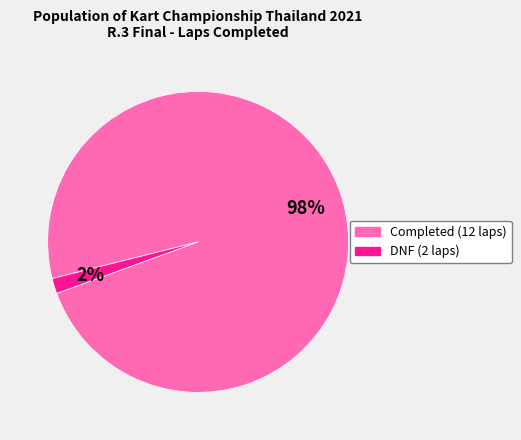

Is there a majority slice in this chart?

Yes